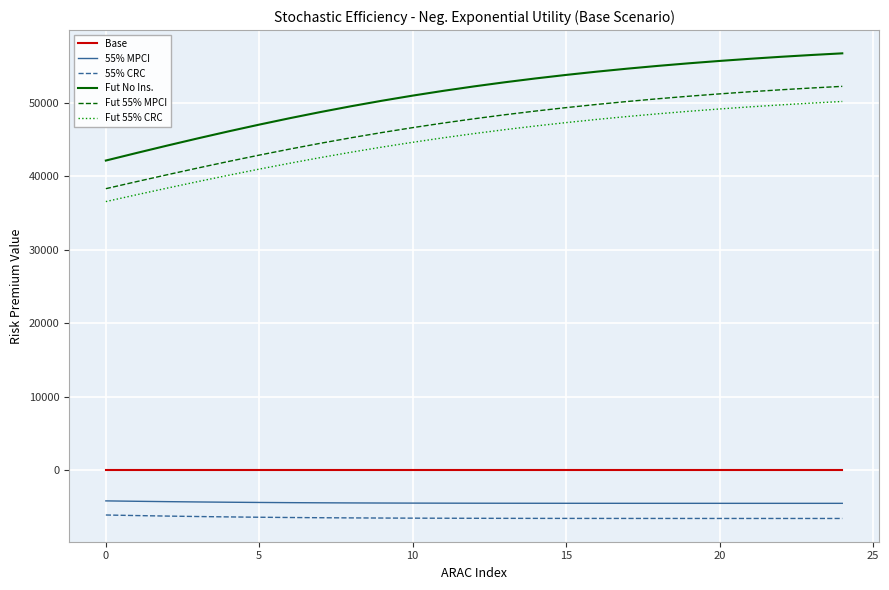

What is the smallest value displayed?

-6559.6